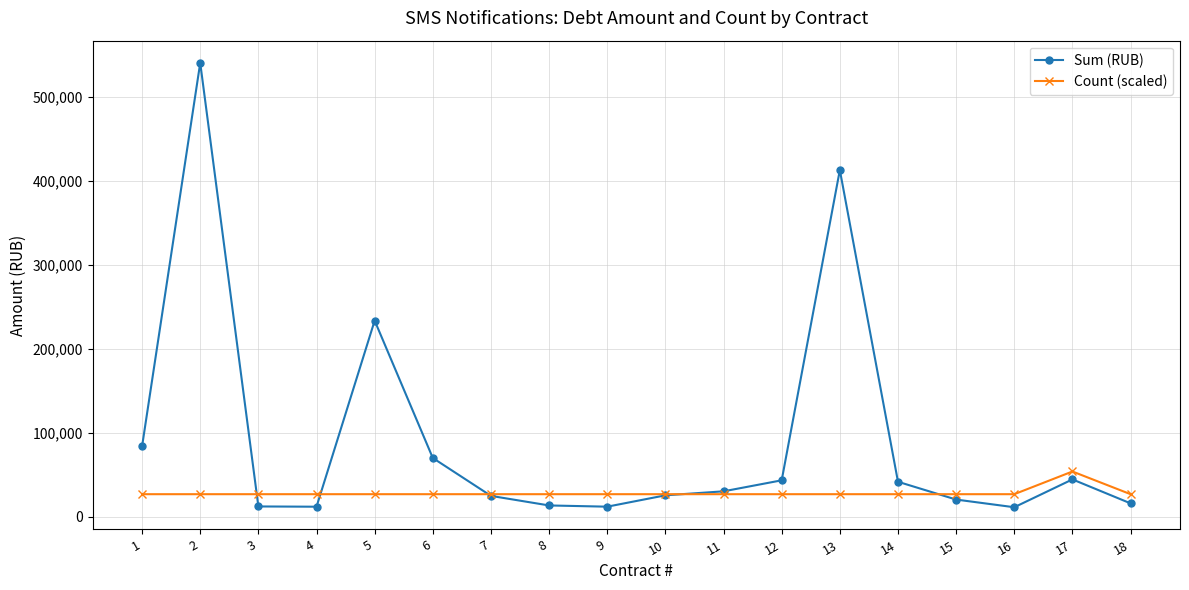

The Sum (RUB) series shows 12158.9 at 9. True or false?

True